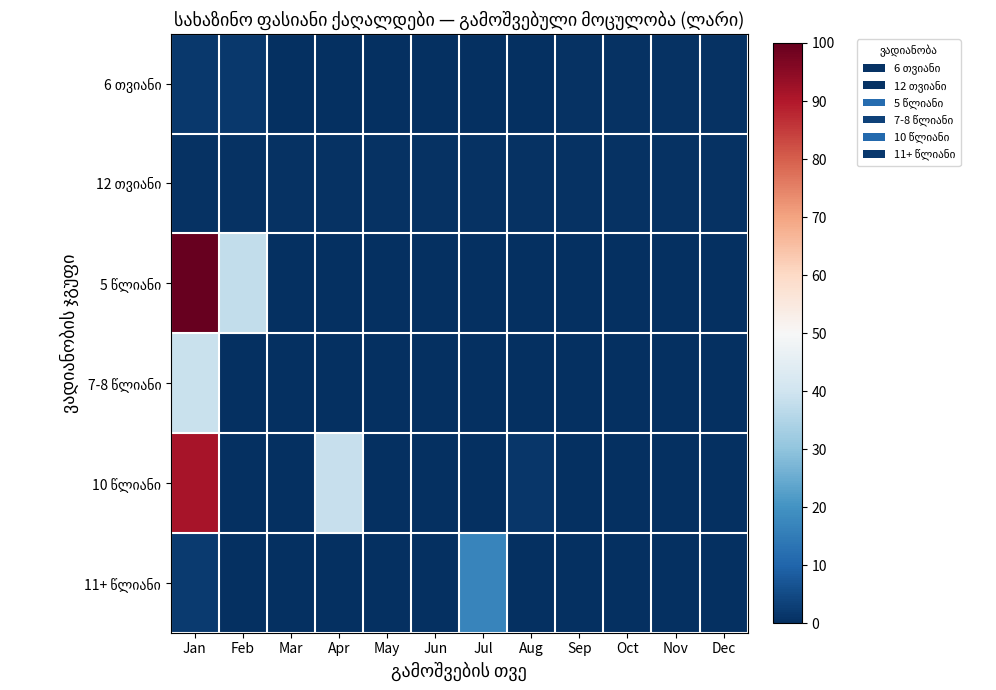

What is the total value across all series at Aug?

2.1